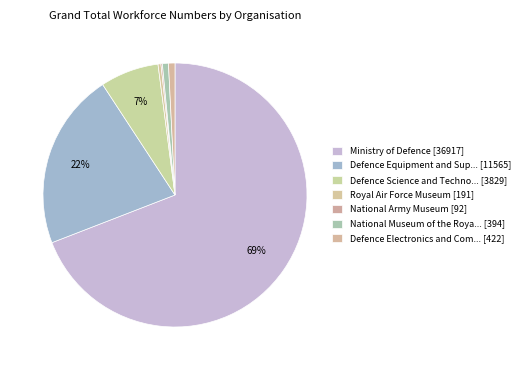

How many slices are in this pie chart?

7